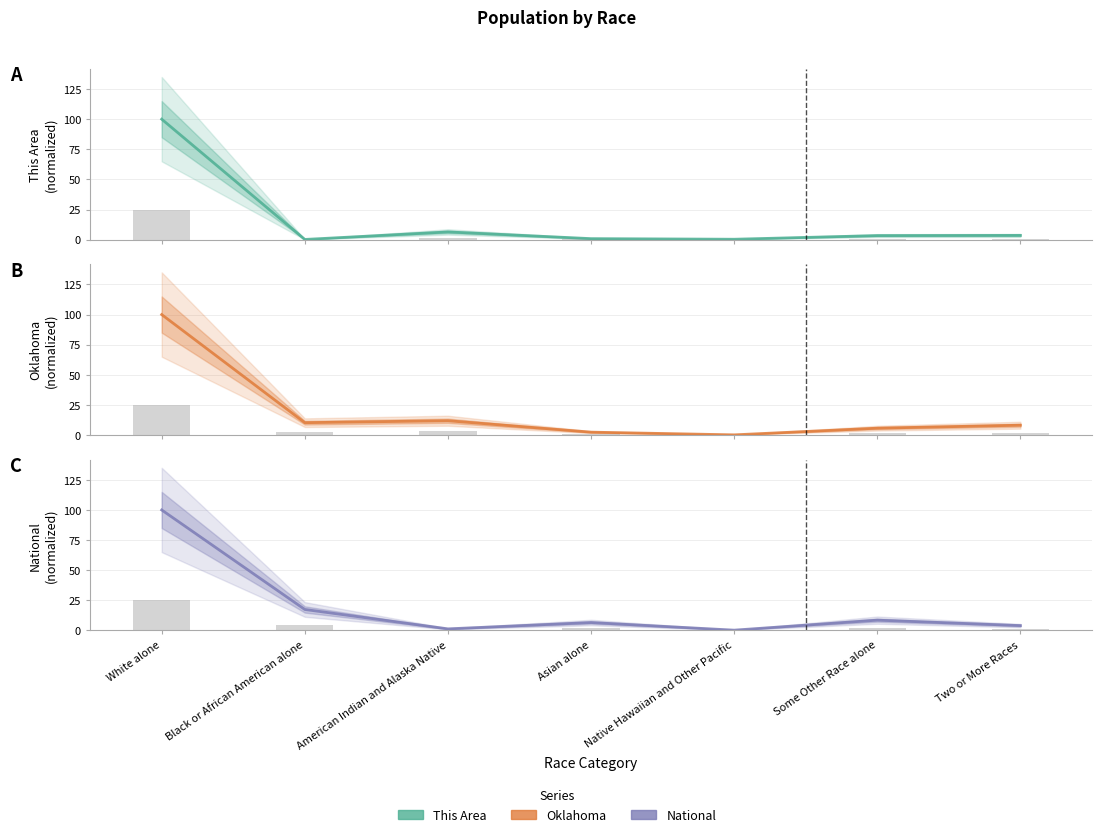

What are all the series names shown in the legend?

This Area, Oklahoma, National